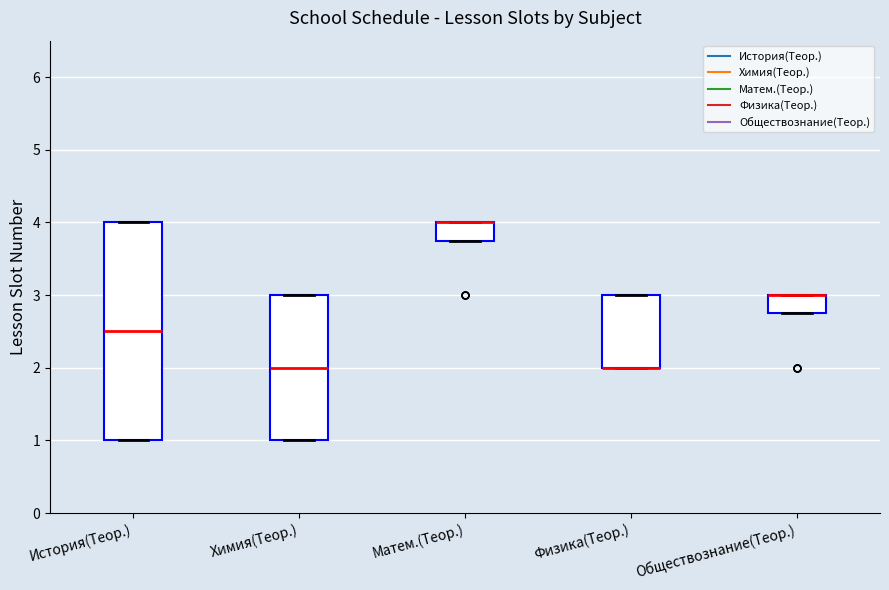

Reading left to right, transcribe this box plot: for each box, give where its median line is, the range the box spans, and where its two whiskers end, as read against the y-axis. The values are not printed on the chart, so give them approximately, as read against the axis.

История(Теор.): median 2.5, box 1.0 to 4.0, whiskers 1.0 to 4.0
Химия(Теор.): median 2.0, box 1.0 to 3.0, whiskers 1.0 to 3.0
Матем.(Теор.): median 4.0 (drawn on the box's upper edge), box 3.8 to 4.0, whiskers 3.8 to 4.0
Физика(Теор.): median 2.0 (drawn on the box's lower edge), box 2.0 to 3.0, whiskers 2.0 to 3.0
Обществознание(Теор.): median 3.0 (drawn on the box's upper edge), box 2.8 to 3.0, whiskers 2.8 to 3.0